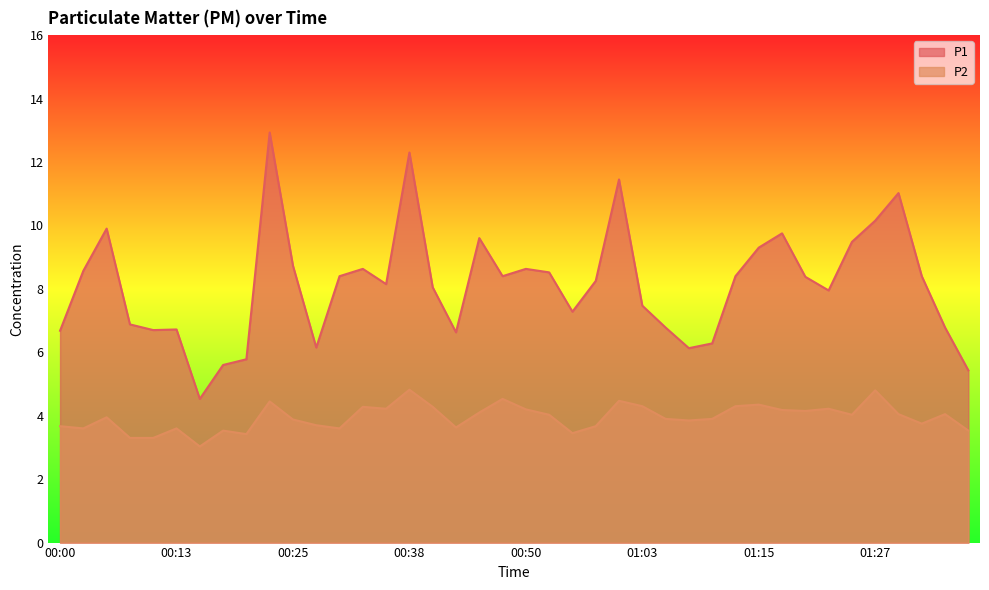

What is the average value of the P1 series?

8.1